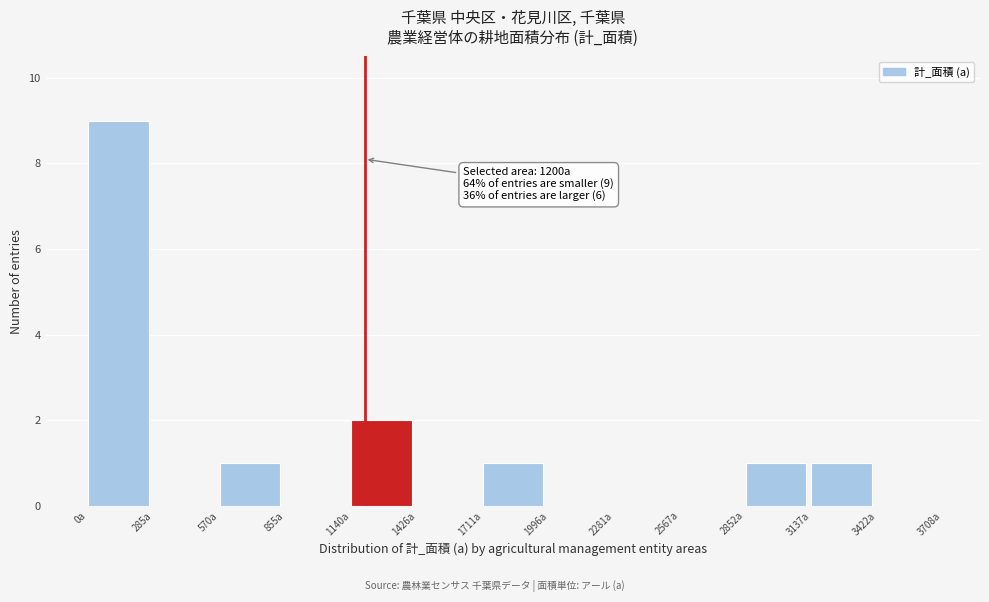

Which range on the x-axis has the tallest bar?

0 to 300